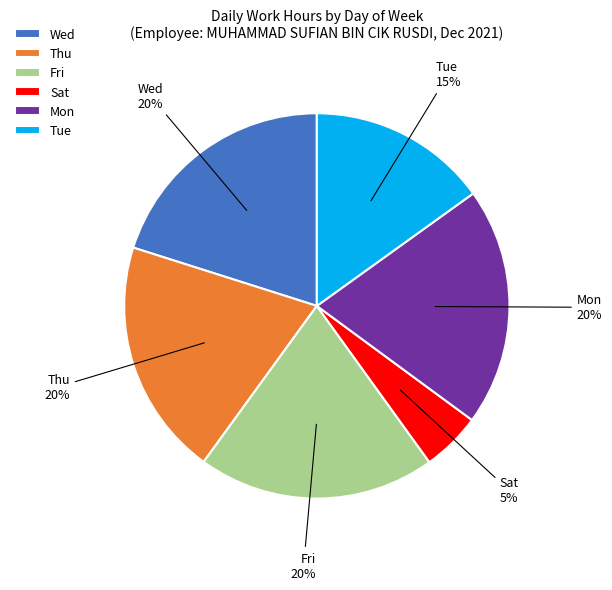

How many segments does this pie chart have?

6